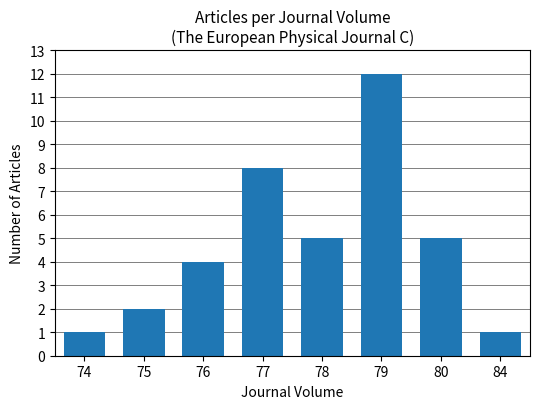

What is the greatest value displayed?

12